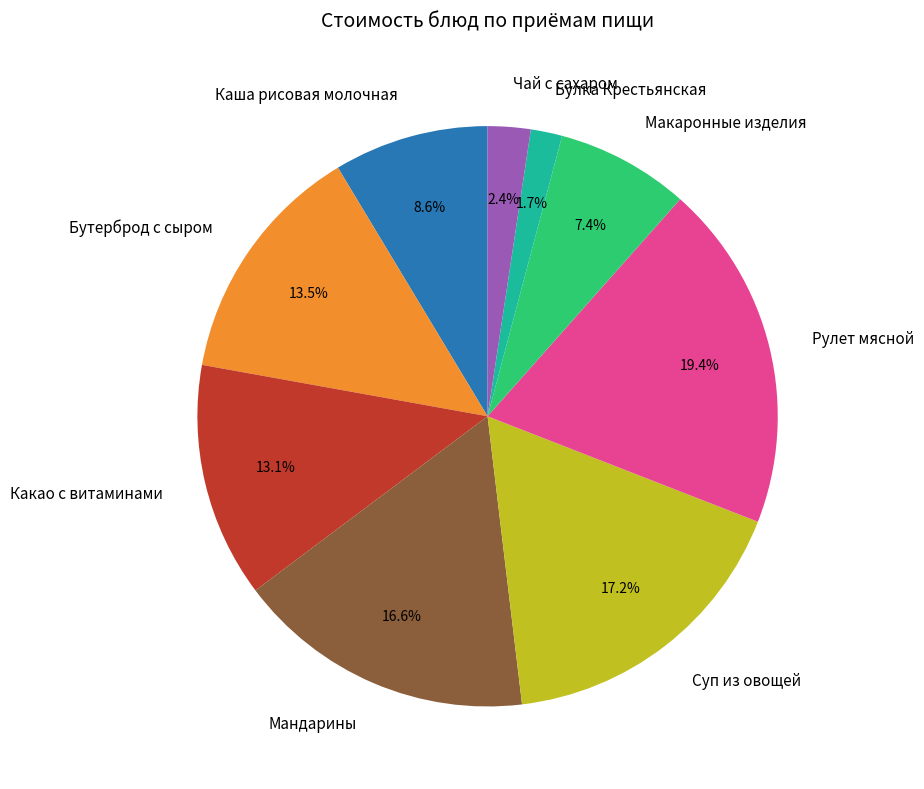

How many segments does this pie chart have?

9